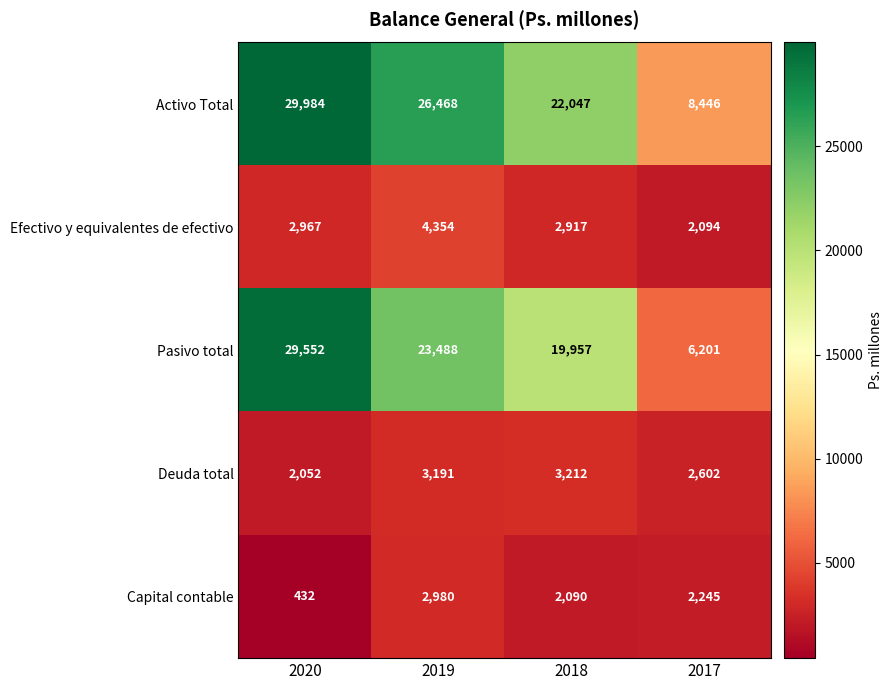

What is the spread (max minus min) of values at 2020?

29552